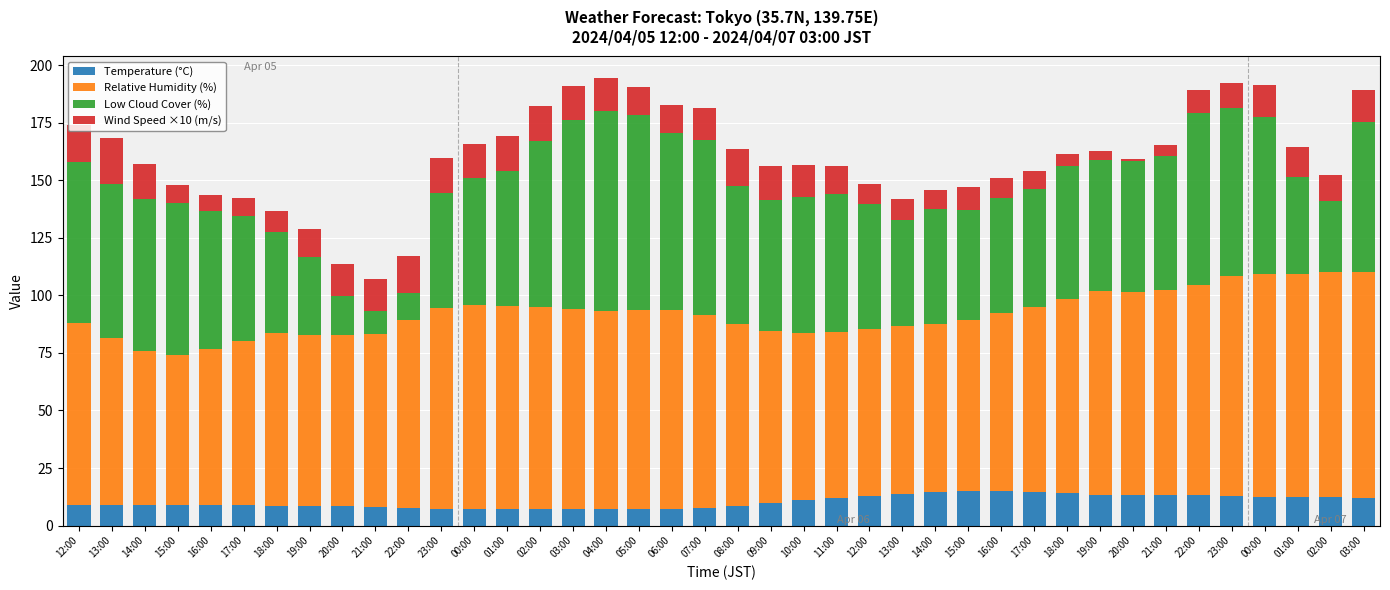

Count the number of data series in this chart.

4